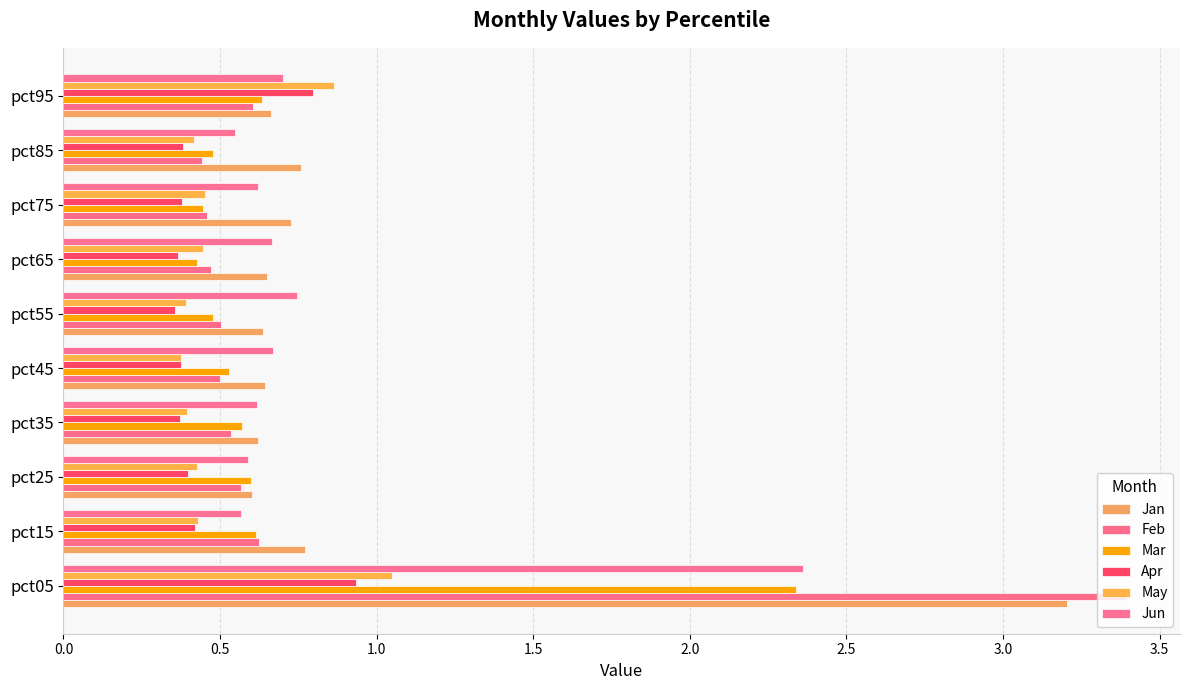

How many series are shown in this chart?

6